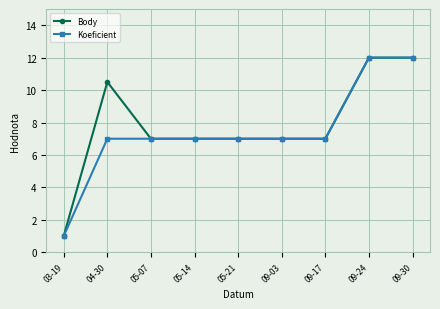

Which category has the lowest value across all series?

03-19